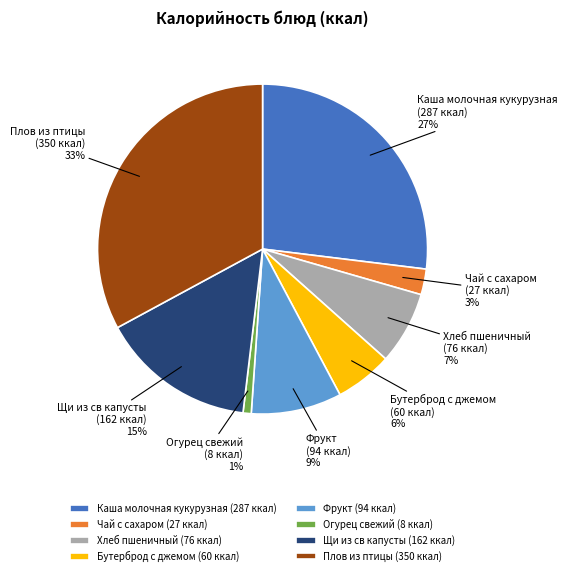

Combined, do Фрукт and Каша молочная кукурузная account for over 50%?

No